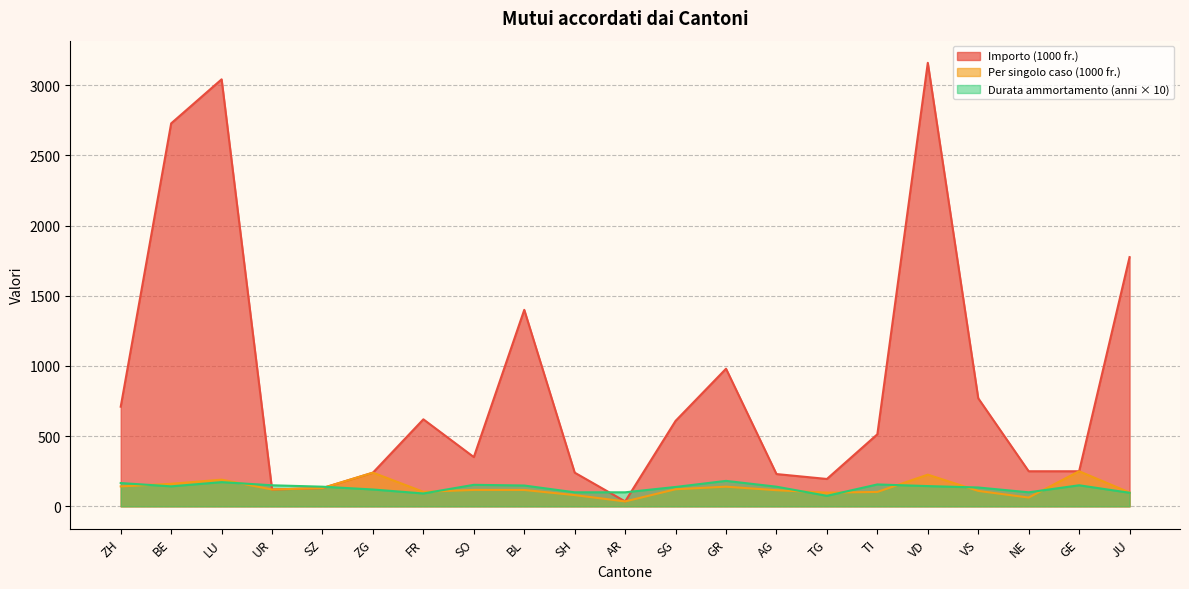

Which category has the lowest value in the Per singolo caso (1000 fr.) series?

AR